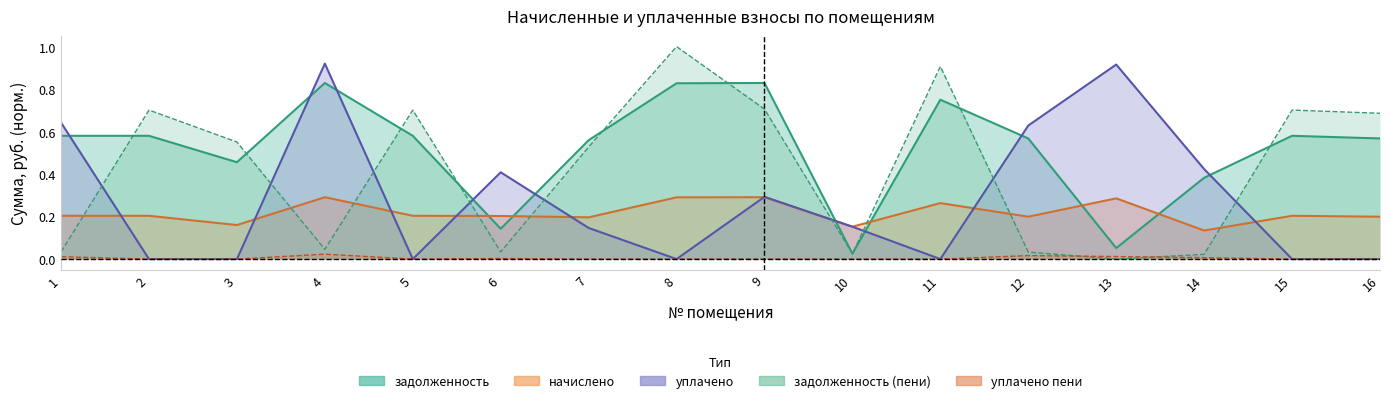

Rank the series by their maximum value, from highest to lowest.

задолженность (пени), уплачено, задолженность, начислено, уплачено пени